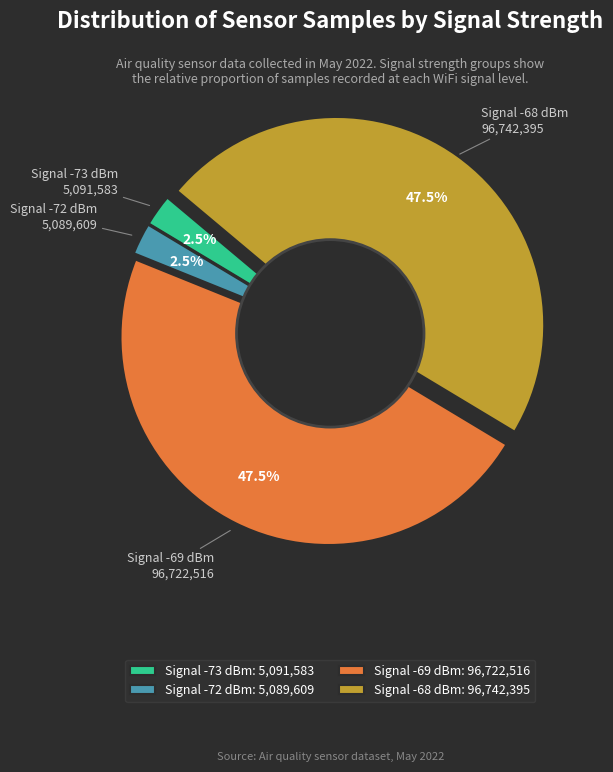

Is there a majority slice in this chart?

No